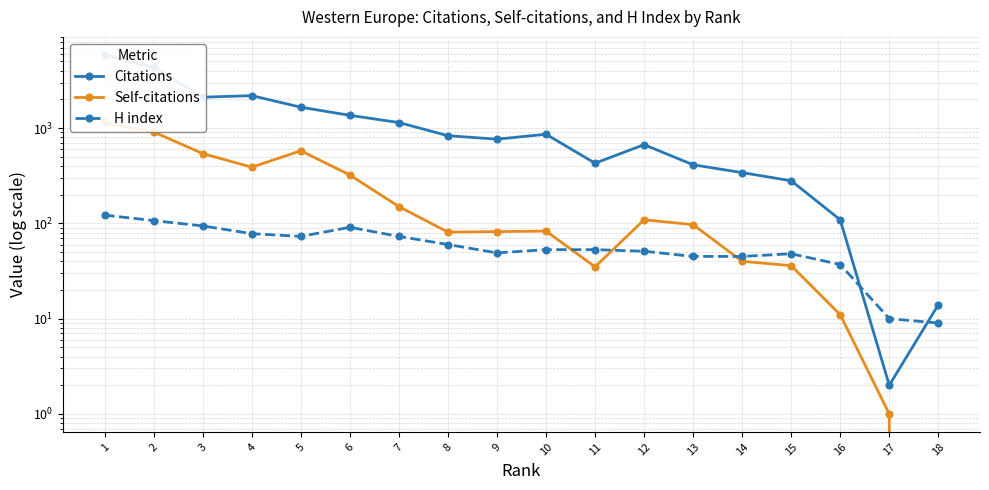

After their last crossing, which series has the higher values: Self-citations or H index?

Self-citations